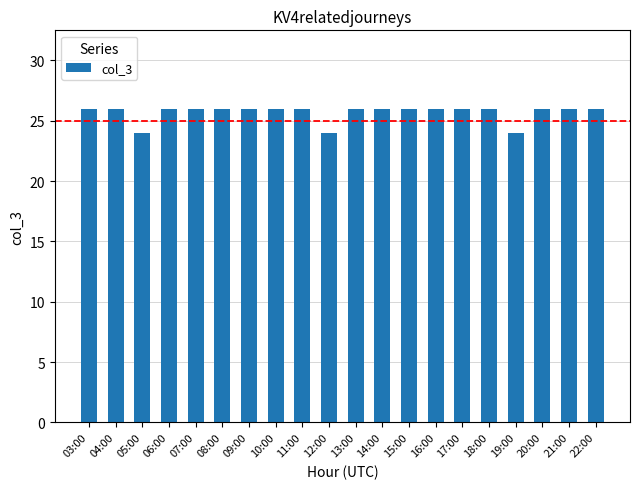

What is the value of the 12th bar from the left?

26